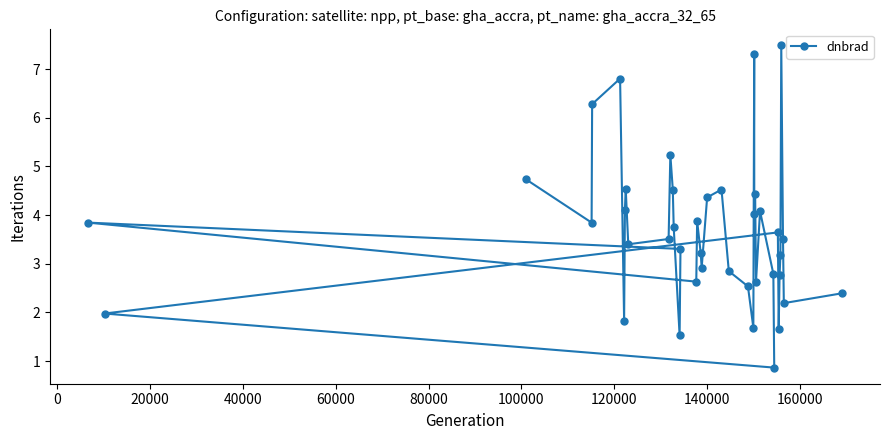

What is the value of the 2nd point from the left?

2.0